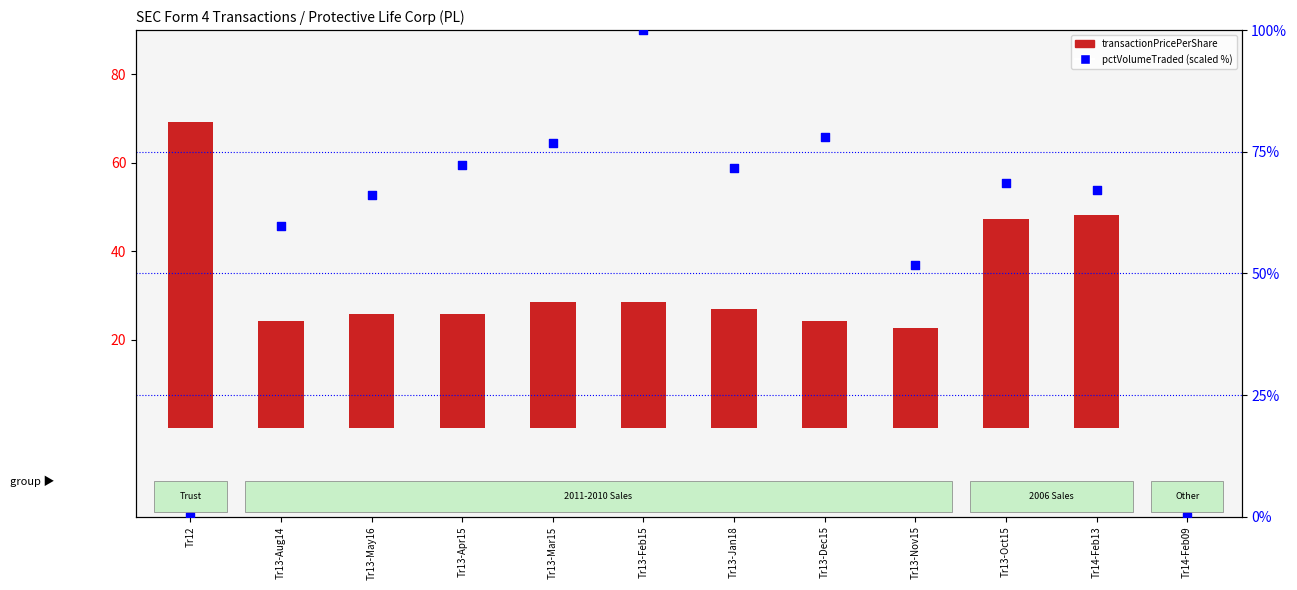

Is the value of transactionPricePerShare at Tr13-Aug14 greater than the value of pctVolumeTraded (scaled %) at Tr13-Oct15?

No